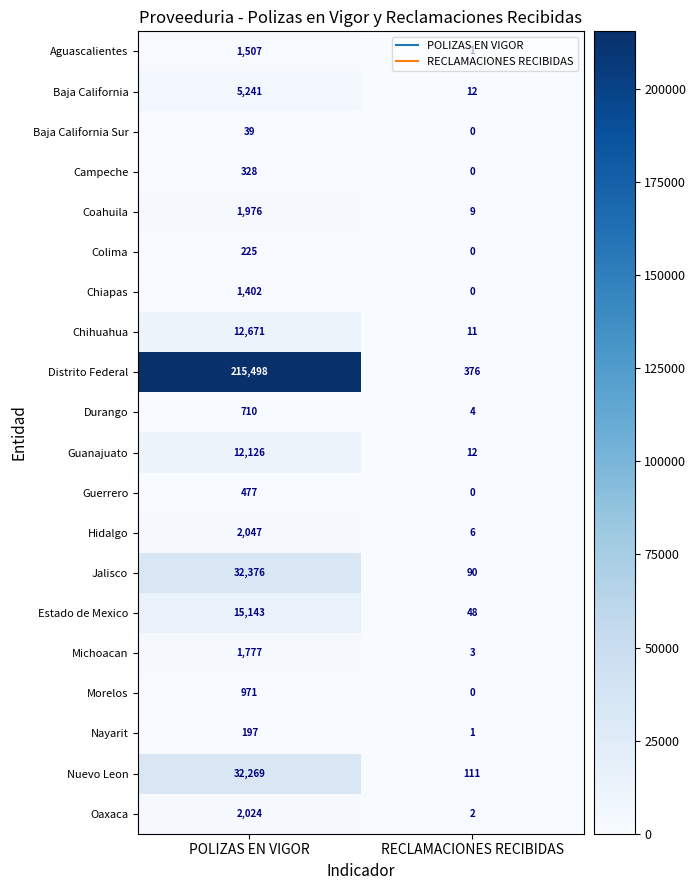

At which category is the sum across all series the highest?

POLIZAS EN VIGOR